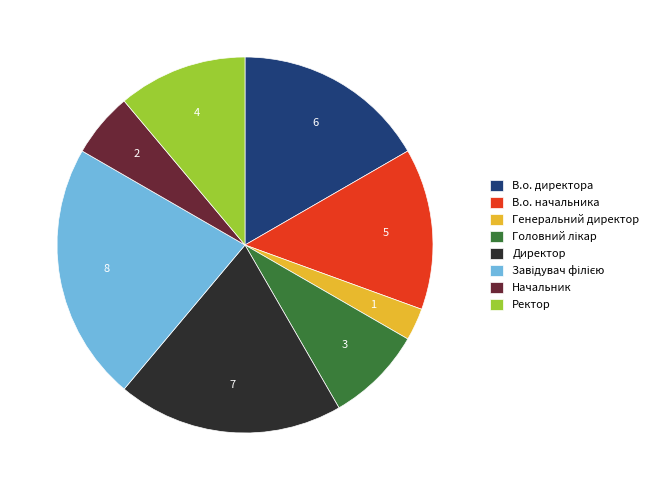

Which has a higher value, Директор or Начальник?

Директор